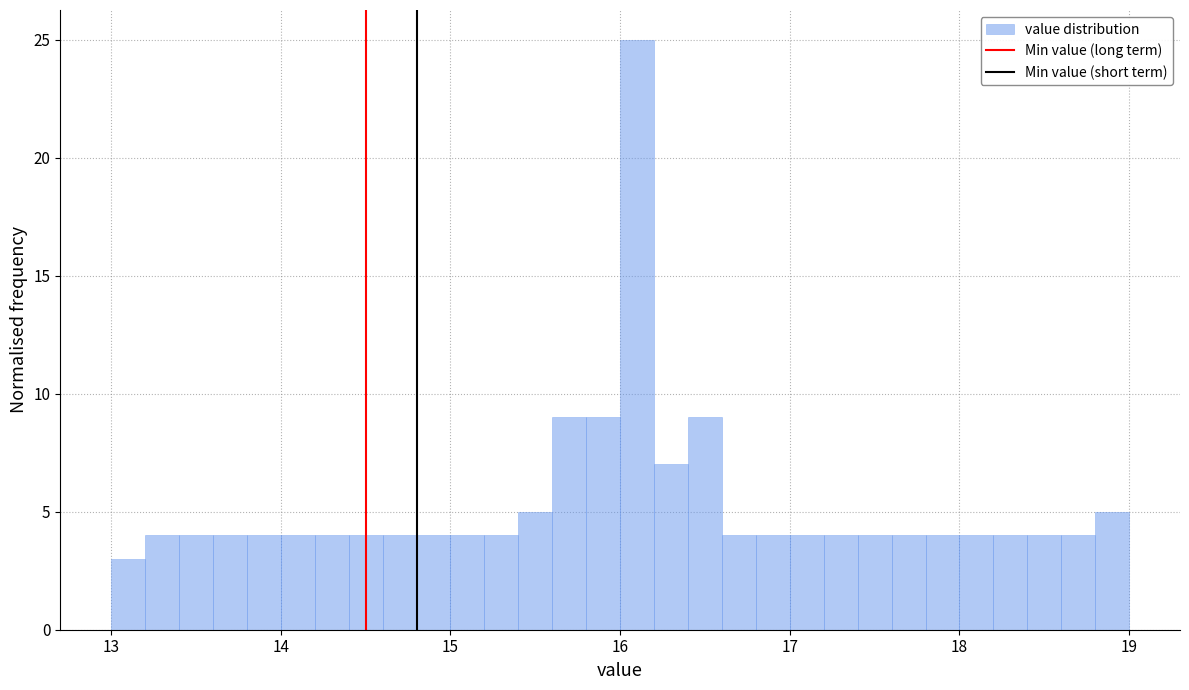

Around what value on the x-axis is the tallest bar? Give the approximate position of its centre, as read against the axis.

16.1